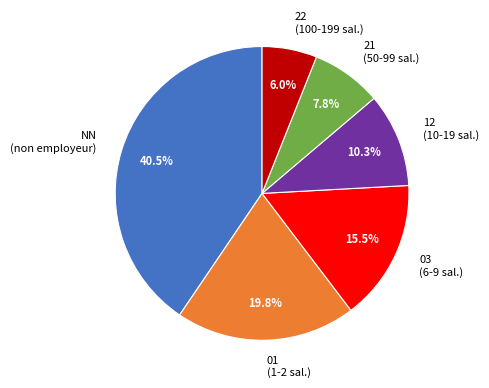

Rank the categories by value from highest to lowest.

NN, 01, 03, 12, 21, 22